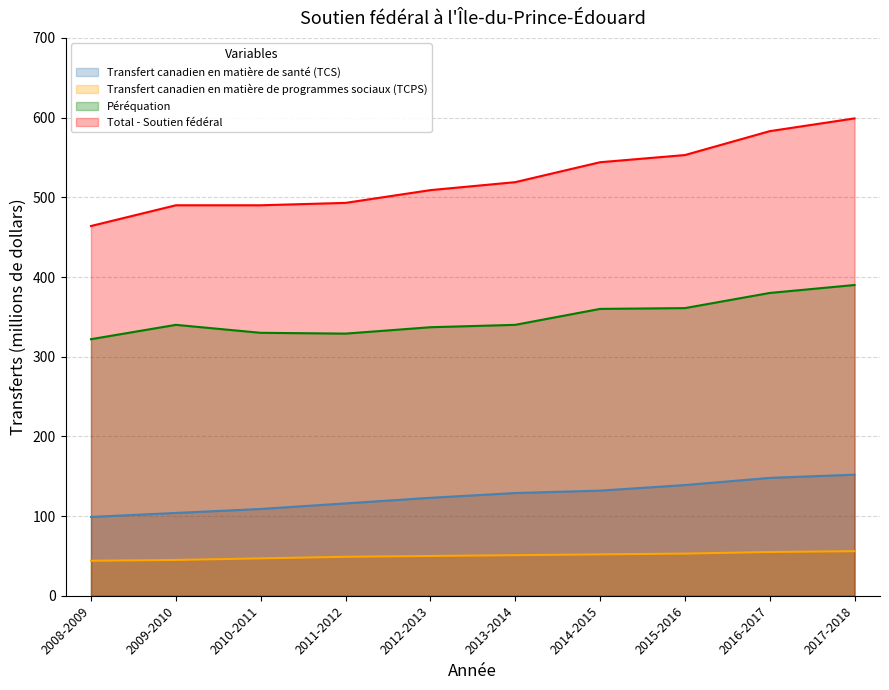

Is it true that Total - Soutien fédéral equals 188 at 2010-2011?

False